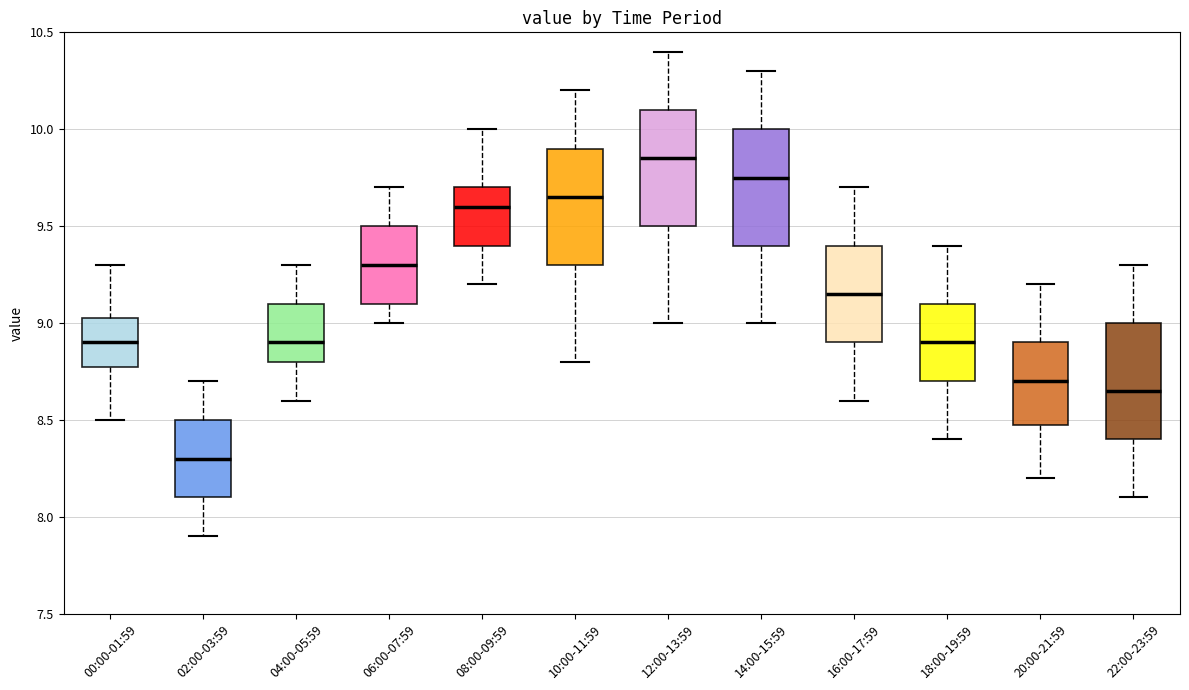

Reading left to right, read every box against the y-axis: the position of its median line, the range the box covers, and the ends of its whiskers. The values are not printed on the chart, so give them approximately, as read against the axis.

00:00-01:59: median 8.90, box 8.80 to 9.05, whiskers 8.50 to 9.30
02:00-03:59: median 8.30, box 8.10 to 8.50, whiskers 7.90 to 8.70
04:00-05:59: median 8.90, box 8.80 to 9.10, whiskers 8.60 to 9.30
06:00-07:59: median 9.30, box 9.10 to 9.50, whiskers 9.00 to 9.70
08:00-09:59: median 9.60, box 9.40 to 9.70, whiskers 9.20 to 10.00
10:00-11:59: median 9.65, box 9.30 to 9.90, whiskers 8.80 to 10.20
12:00-13:59: median 9.85, box 9.50 to 10.10, whiskers 9.00 to 10.40
14:00-15:59: median 9.75, box 9.40 to 10.00, whiskers 9.00 to 10.30
16:00-17:59: median 9.15, box 8.90 to 9.40, whiskers 8.60 to 9.70
18:00-19:59: median 8.90, box 8.70 to 9.10, whiskers 8.40 to 9.40
20:00-21:59: median 8.70, box 8.50 to 8.90, whiskers 8.20 to 9.20
22:00-23:59: median 8.65, box 8.40 to 9.00, whiskers 8.10 to 9.30